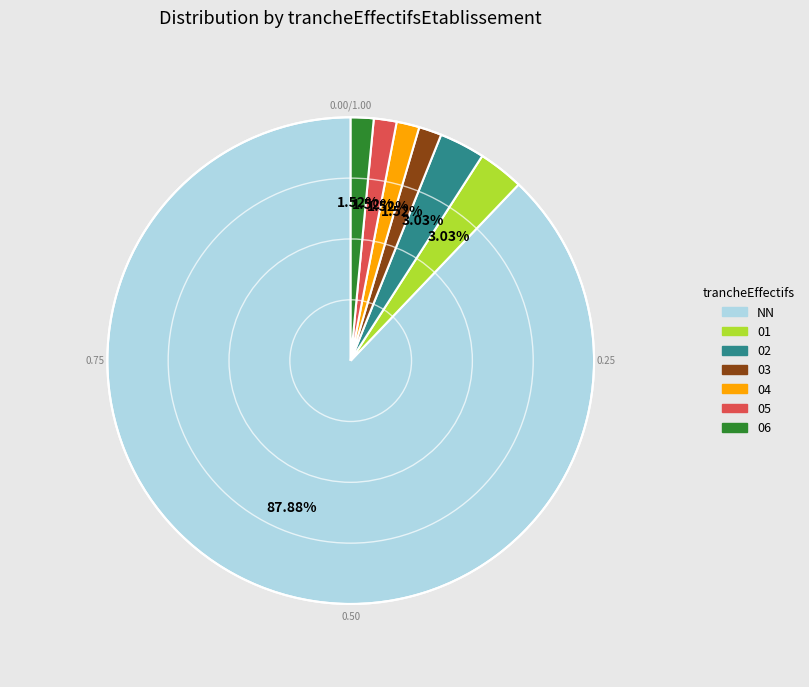

How many segments does this pie chart have?

7